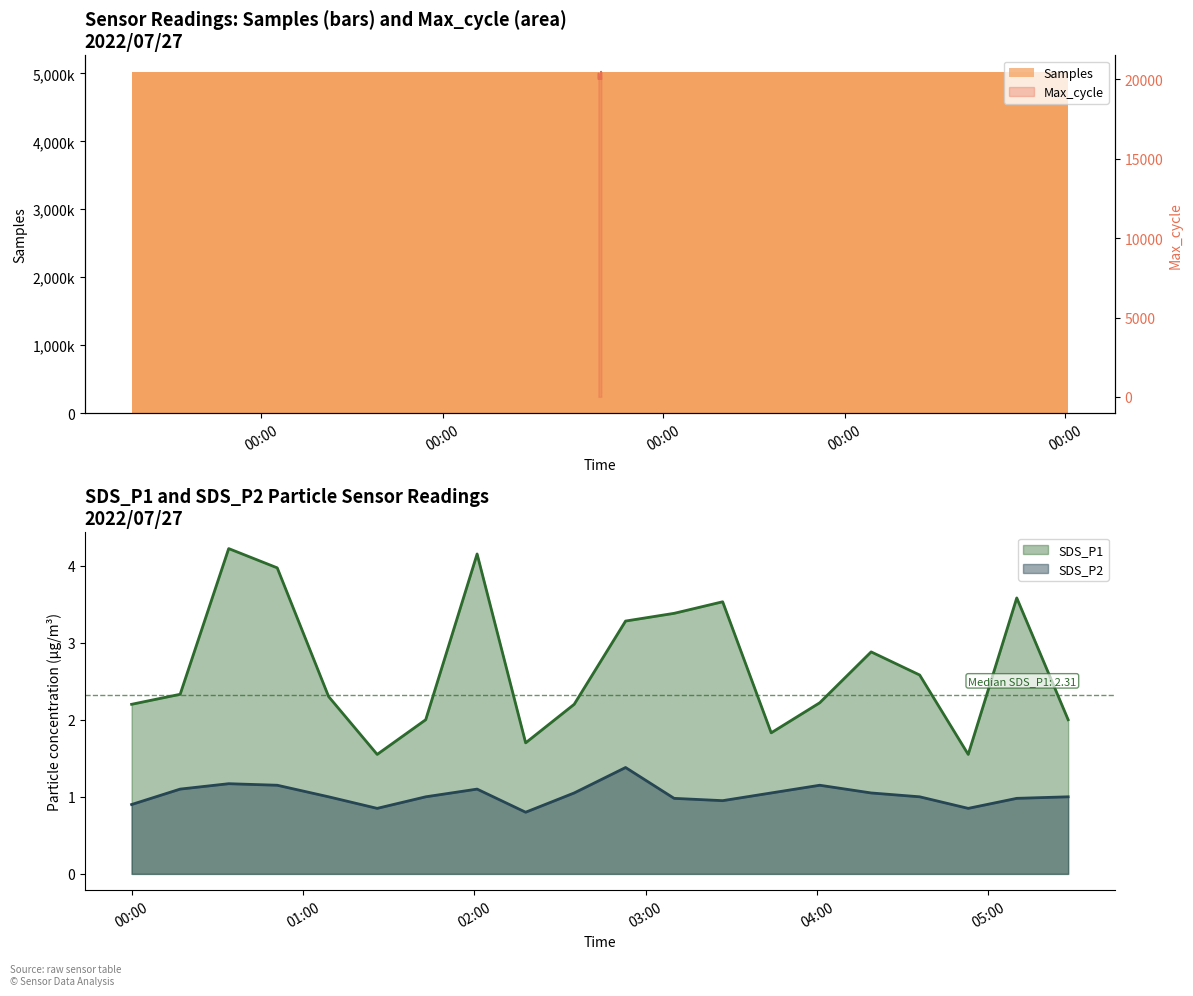

True or false: SDS_P1 and SDS_P2 intersect in this chart.

False